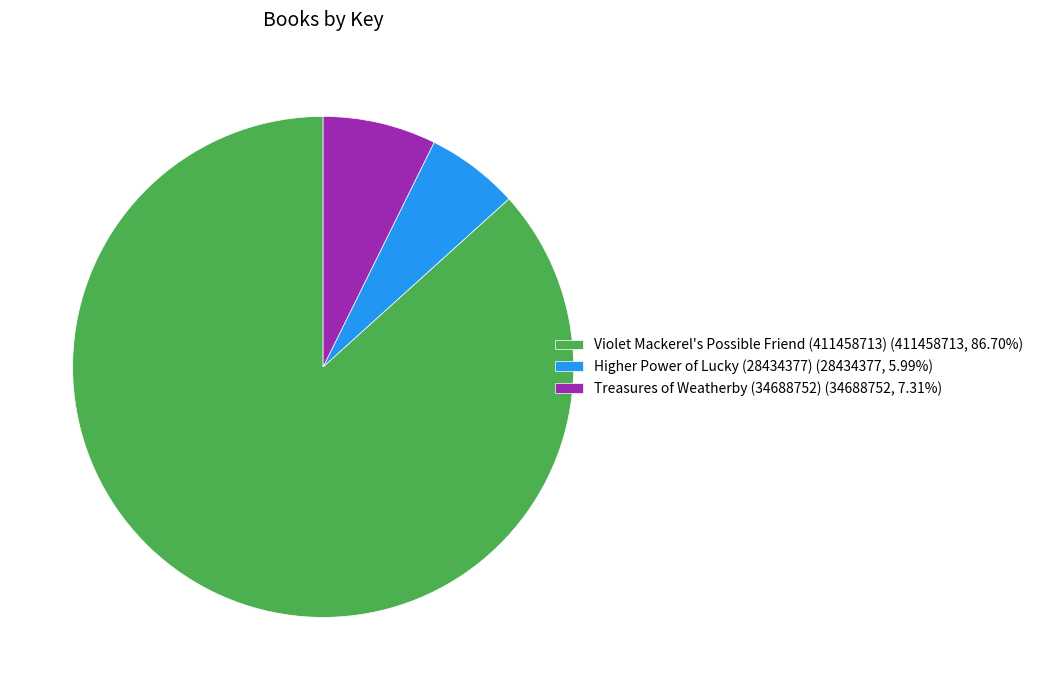

What is the smallest slice in the pie chart?

Higher Power of Lucky (28434377)